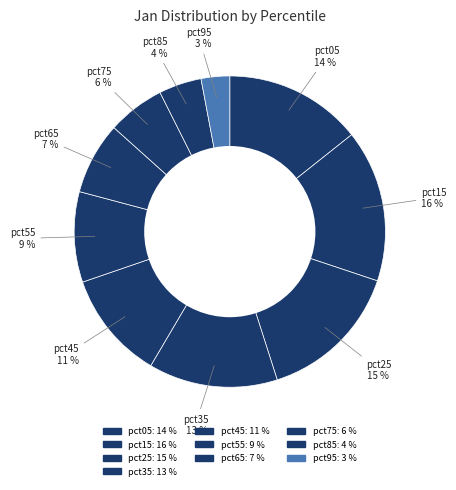

To the nearest percent, what is the difference between the largest and smallest slice percentages?

13%